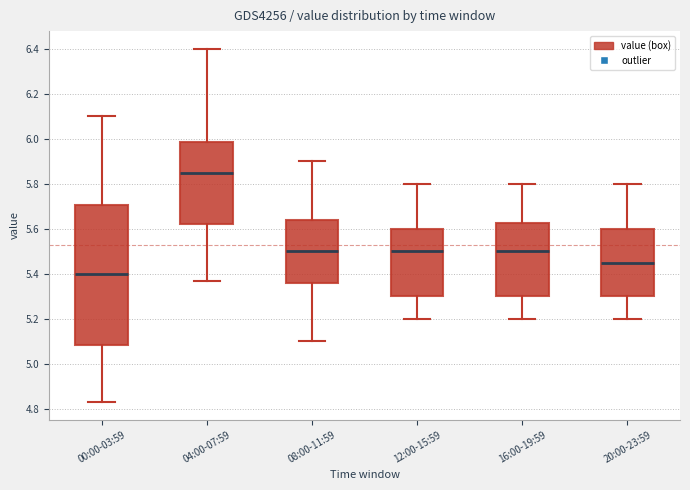

Comparing the boxes themselves (not the whiskers), which one is the tallest?

00:00-03:59